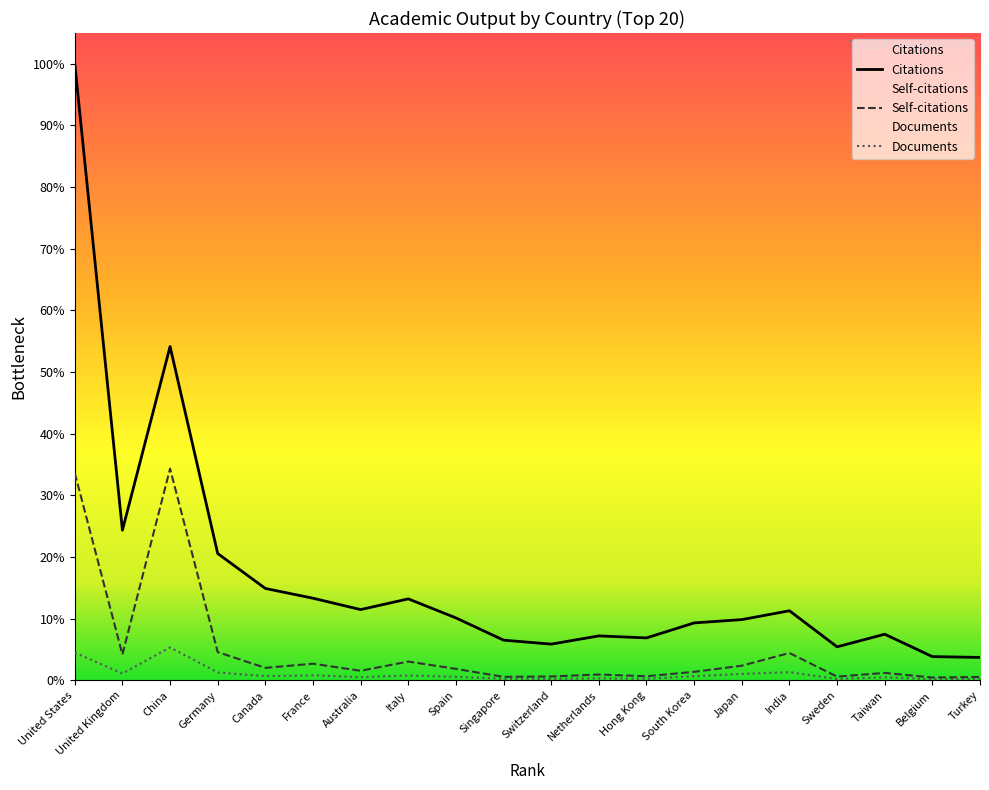

What is the sum of all Documents values?

2636799